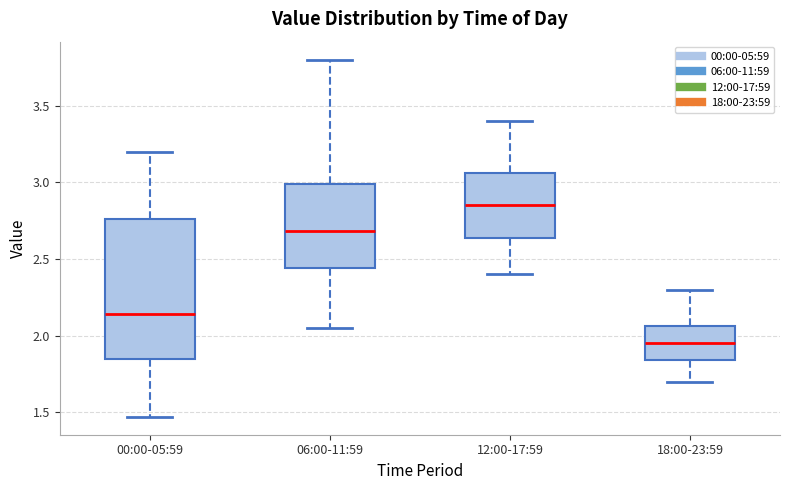

Which box has the lowest median line?

18:00-23:59